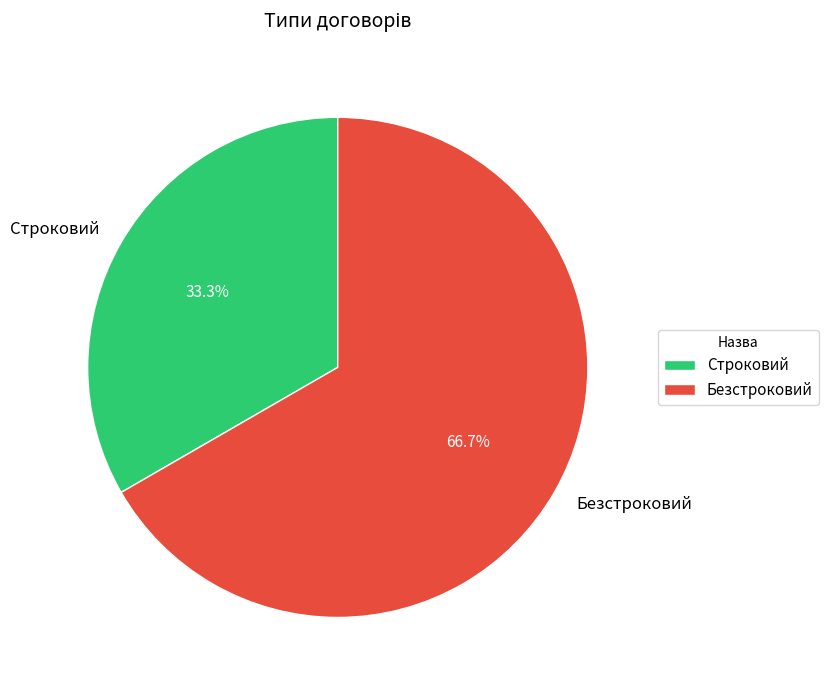

Which slice is the largest?

Безстроковий